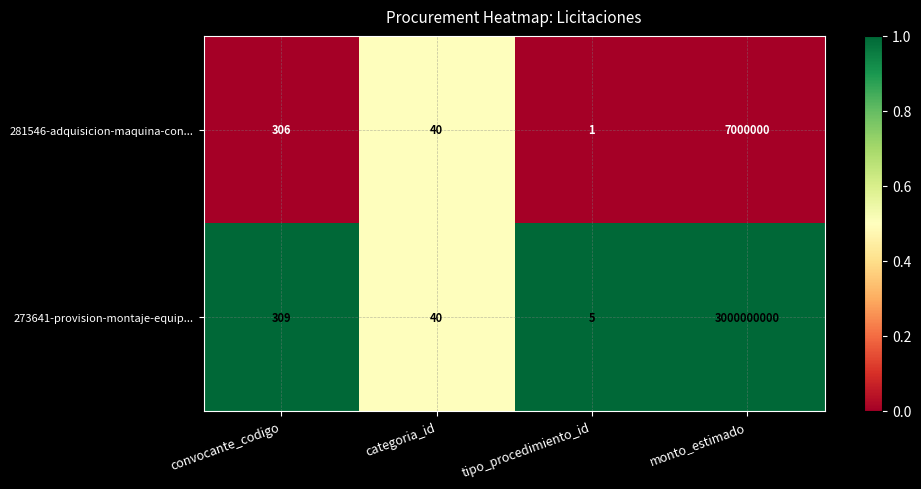

What is the difference between the second highest and minimum values in the 281546-adquisicion-maquina-con... series?

305